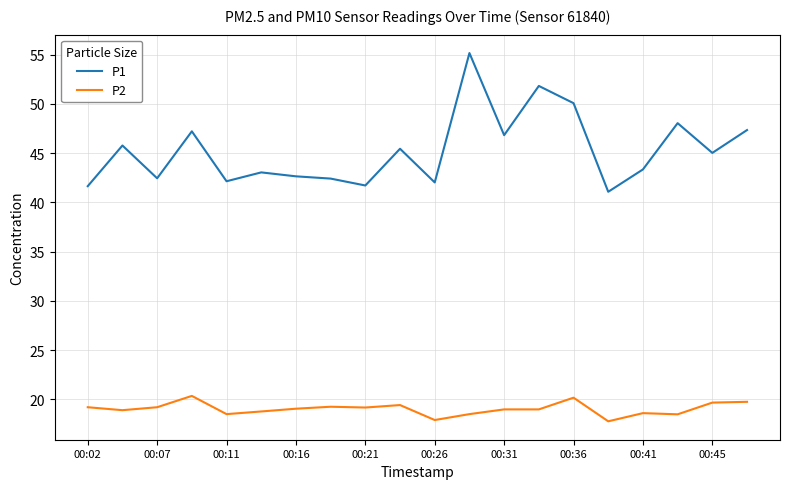

What is the maximum value shown in the chart?

55.2